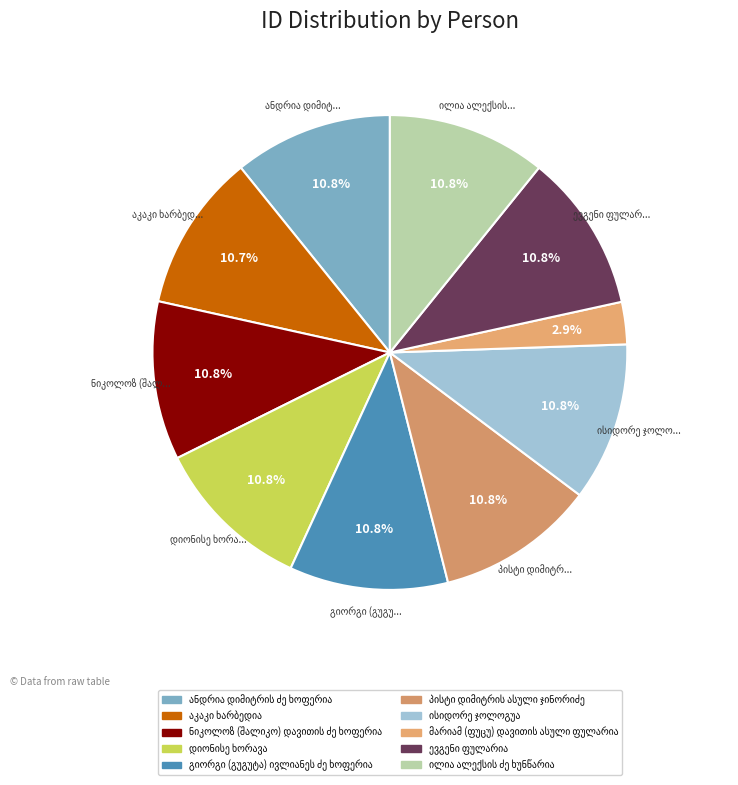

Between მარიამ (ფუცუ) დავითის ასული ფულარია and დიონისე ხორავა, which is larger?

დიონისე ხორავა